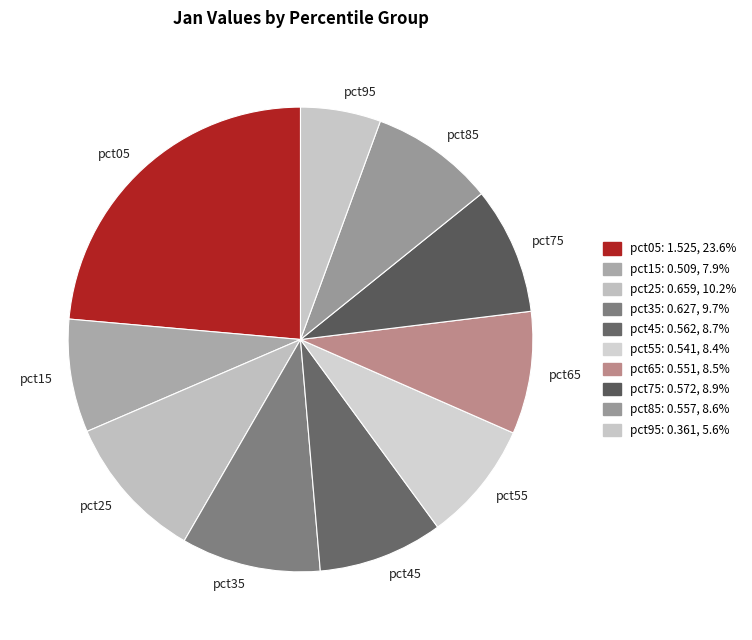

Does pct65 account for over 50% of the chart?

No